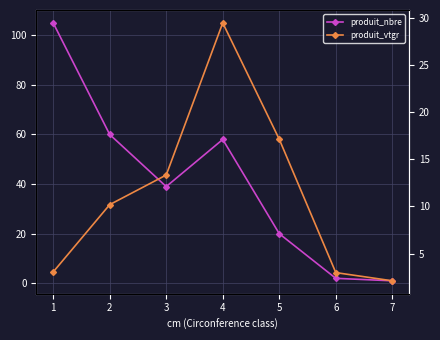

Rank the categories by produit_nbre value from highest to lowest.

1, 2, 4, 3, 5, 6, 7